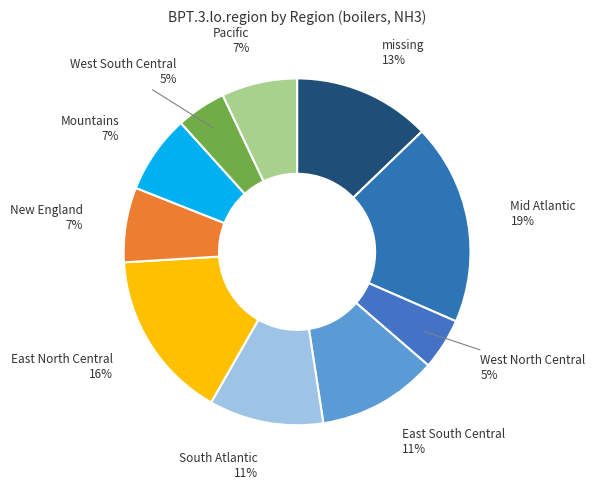

The East South Central slice represents 11% of the pie. True or false?

True